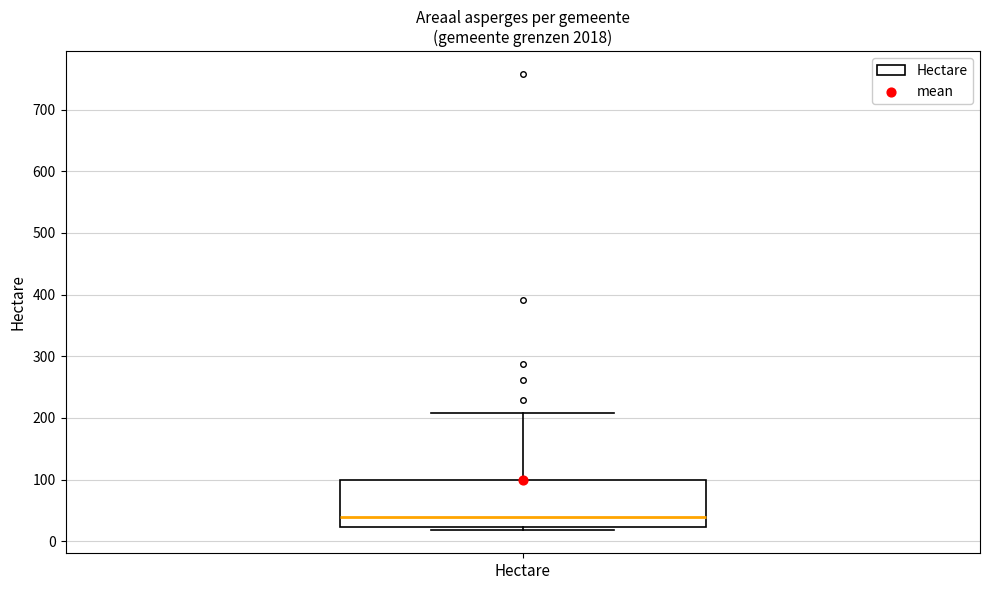

Where is the upper edge of the box for Hectare on the y-axis? The values are not printed on the chart, so give them approximately, as read against the axis.

100